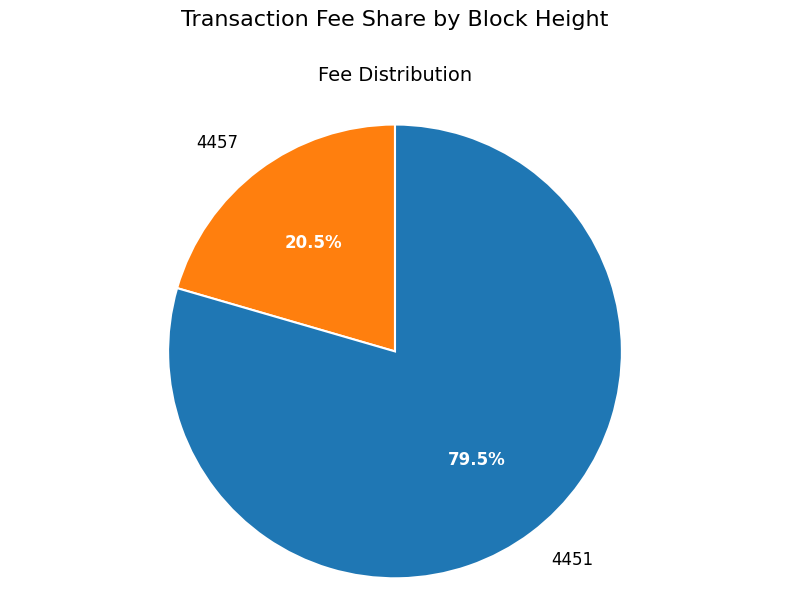

Rank the categories by value from highest to lowest.

4451, 4457